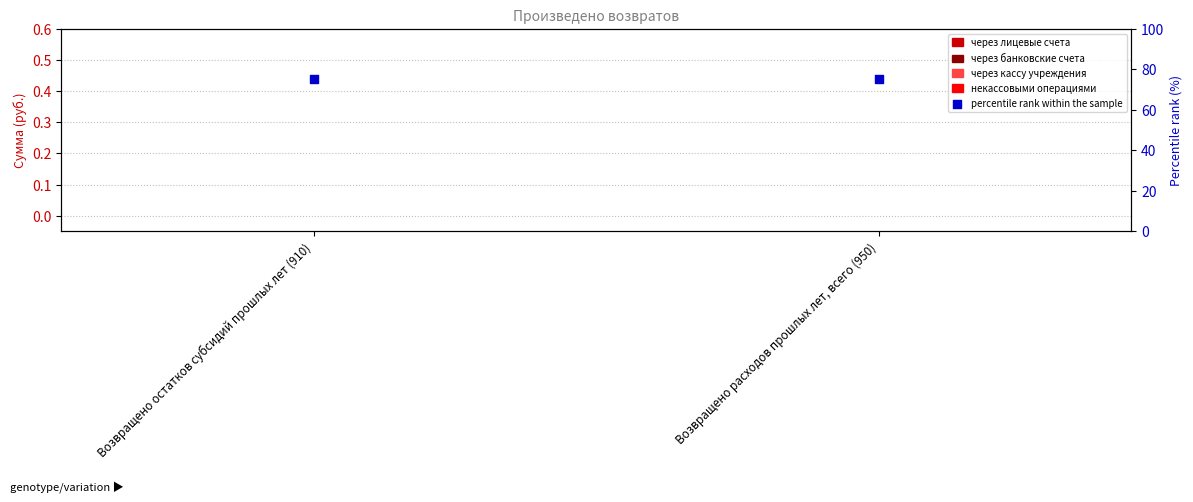

What are all the series names shown in the legend?

через лицевые счета, через банковские счета, через кассу учреждения, некассовыми операциями, percentile rank within the sample